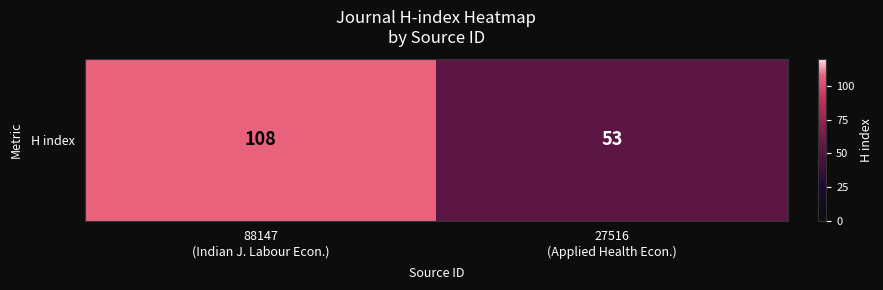

Reading left to right, what are all the values shown in this chart?

108	53